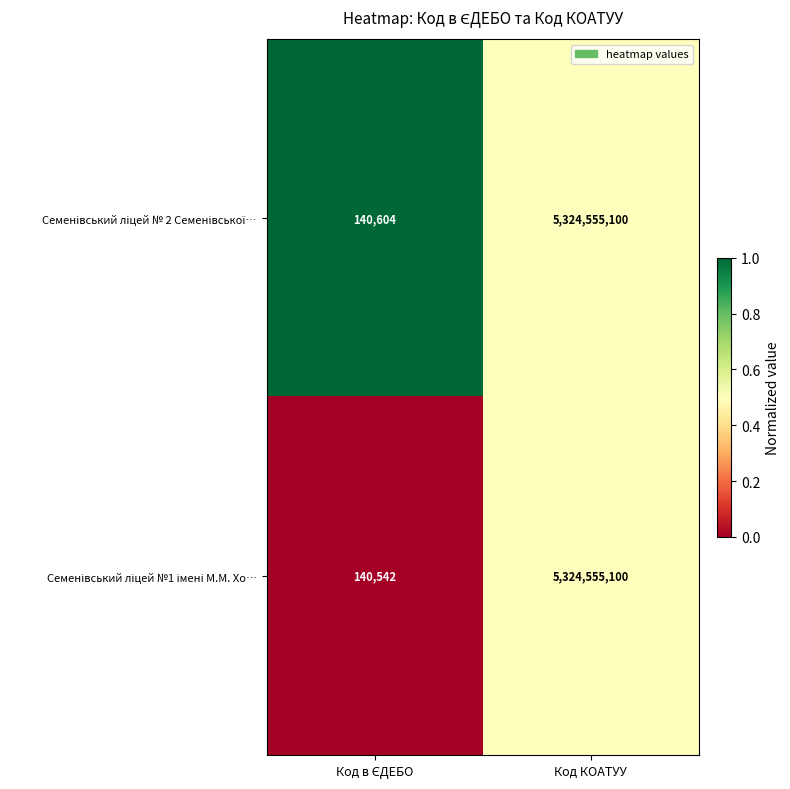

What is the total value across all series at Код КОАТУУ?

10649110200